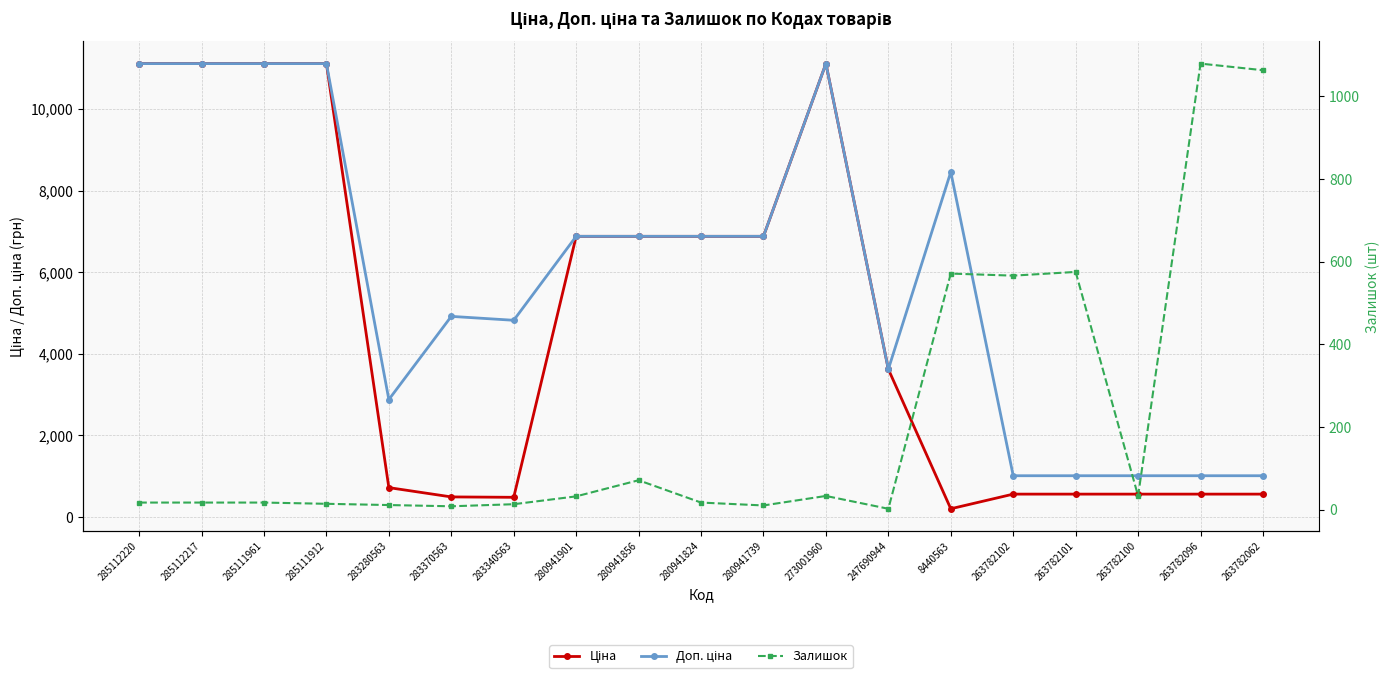

Where does the Доп. ціна series first go above 6879?

285112220